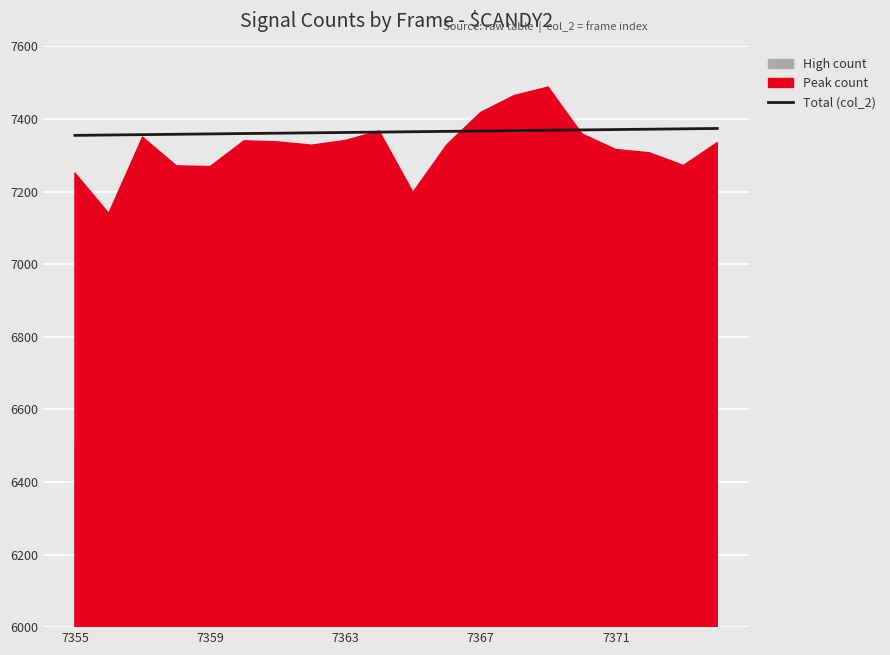

The Total (col_2) series shows 7371 at 7371. True or false?

True